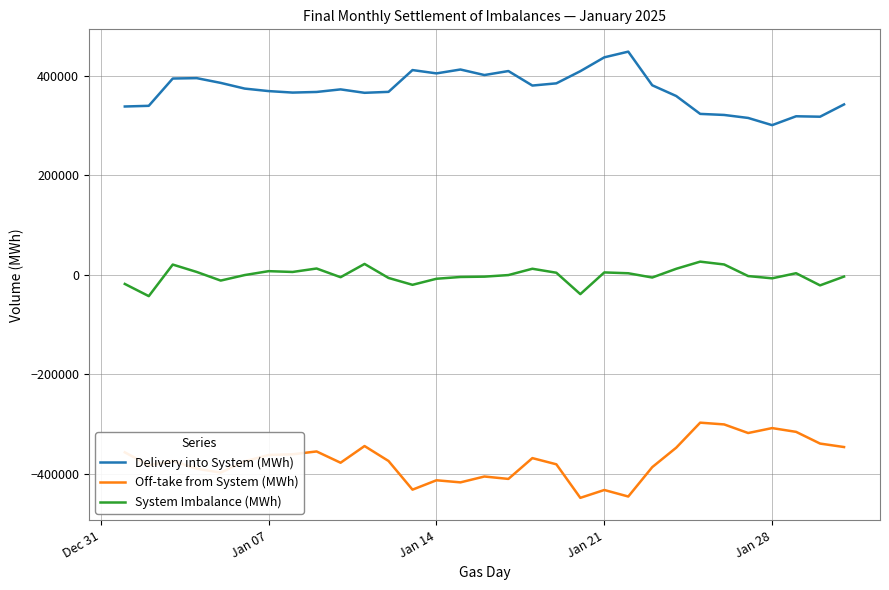

List the series in order of their overall mean, highest first.

Delivery into System (MWh), System Imbalance (MWh), Off-take from System (MWh)